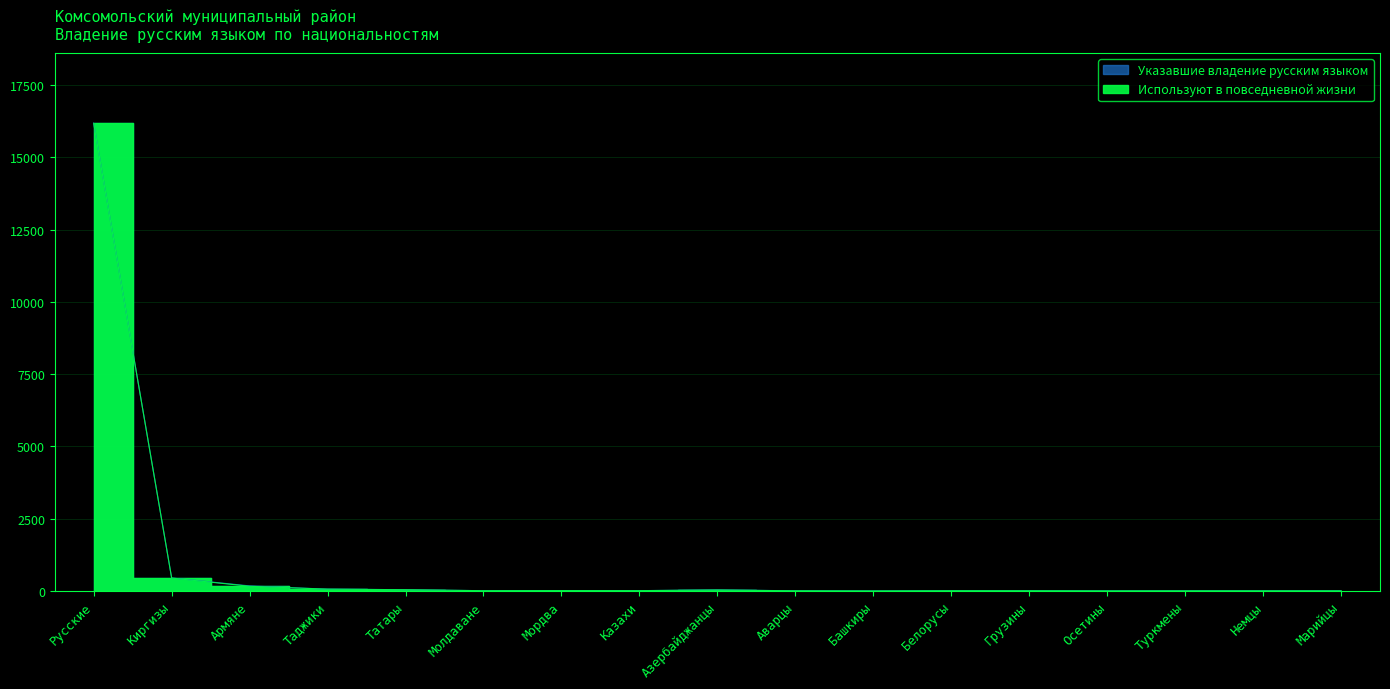

Between Мордва and Армяне, which is larger?

Армяне